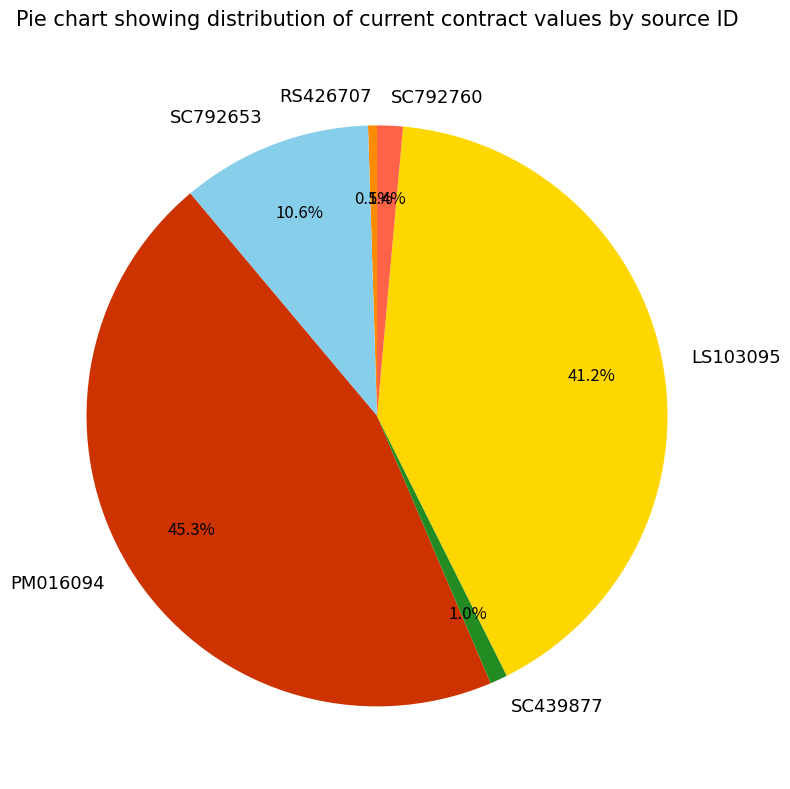

How much of the chart is everything except SC439877?

99.0%